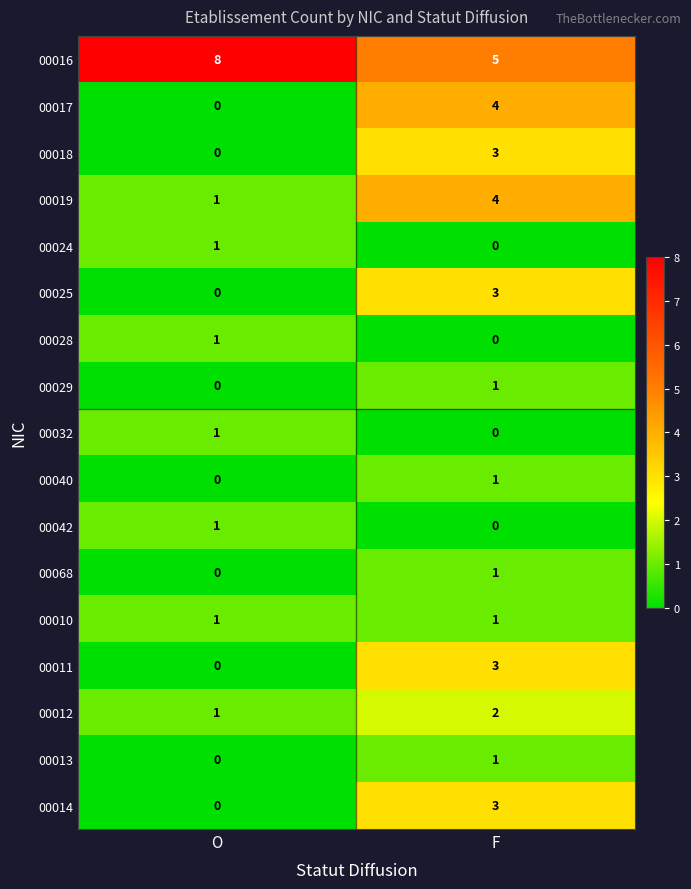

At which label is 00019 closest to 2?

O